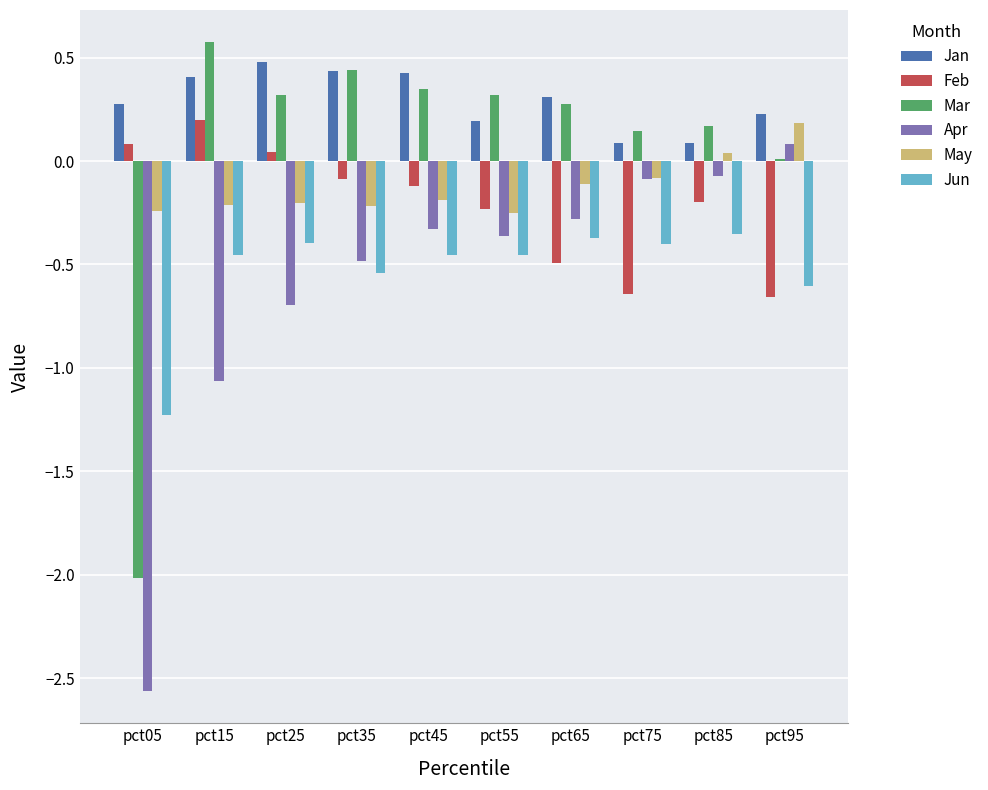

Does the chart contain stacked bars?

No